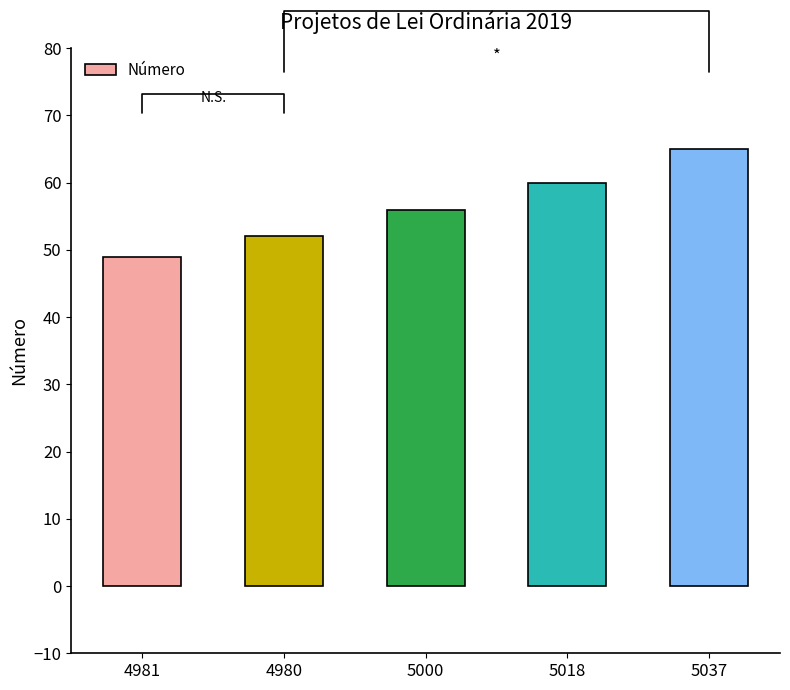

The value at 4981 is 68. True or false?

False